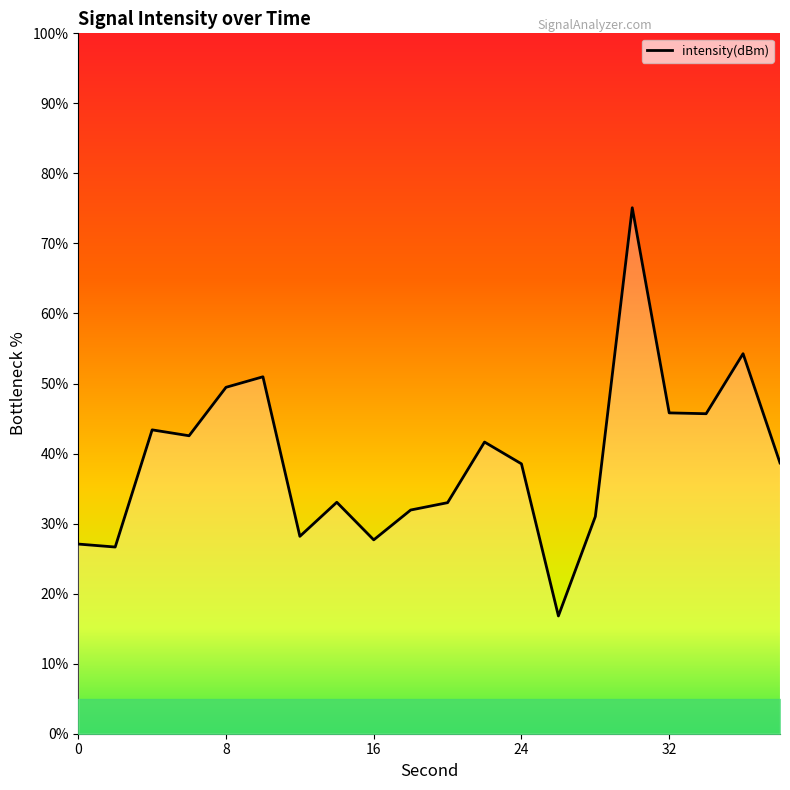

What is the smallest value displayed?

16.8